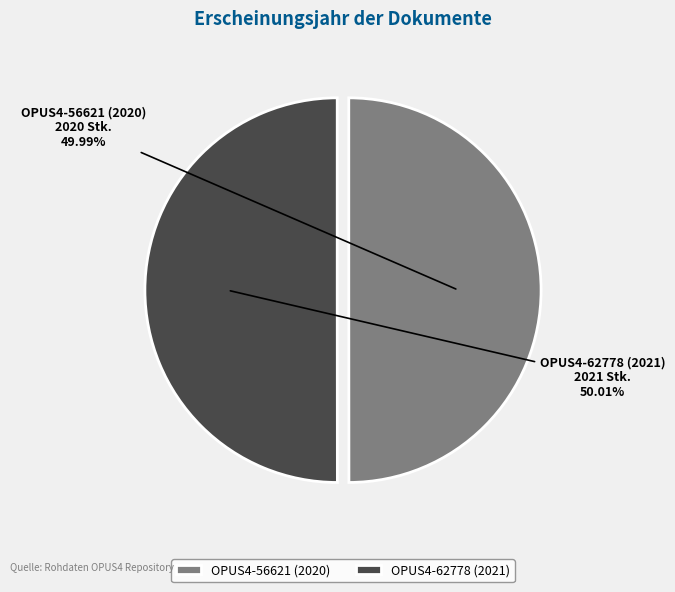

To the nearest percent, what is the average slice percentage?

50%